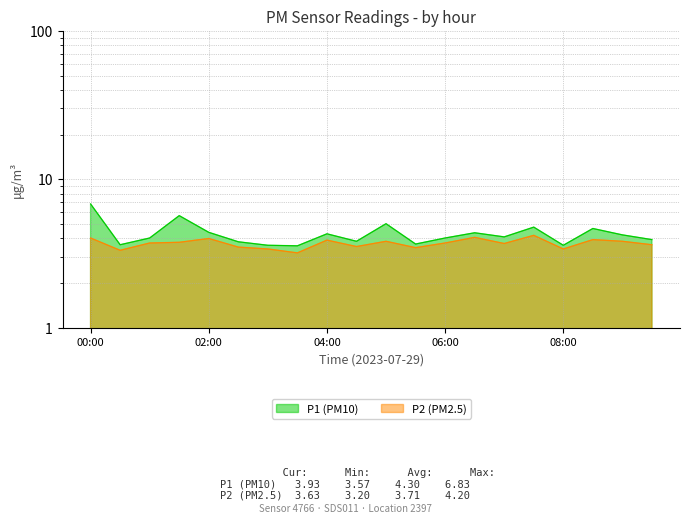

Reading left to right, what are all the values shown in this chart?

P1: 00:00=6.8	00:30=3.6	01:00=4.0	01:30=5.7	02:00=4.4	02:30=3.8	03:00=3.6	03:30=3.6	04:00=4.3	04:30=3.8	05:00=5.0	05:30=3.7	06:00=4.0	06:30=4.4	07:00=4.1	07:30=4.8	08:00=3.6	08:30=4.7	09:00=4.2	09:30=3.9
P2: 00:00=4.0	00:30=3.3	01:00=3.7	01:30=3.8	02:00=4.0	02:30=3.5	03:00=3.4	03:30=3.2	04:00=3.9	04:30=3.5	05:00=3.8	05:30=3.5	06:00=3.7	06:30=4.1	07:00=3.7	07:30=4.2	08:00=3.4	08:30=3.9	09:00=3.8	09:30=3.6